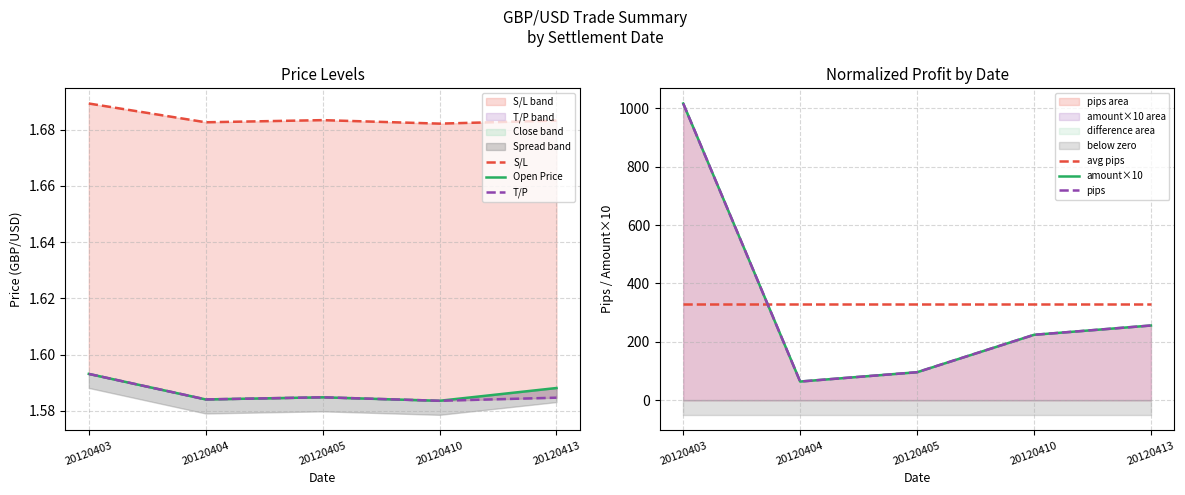

How many lines are shown in the chart?

6